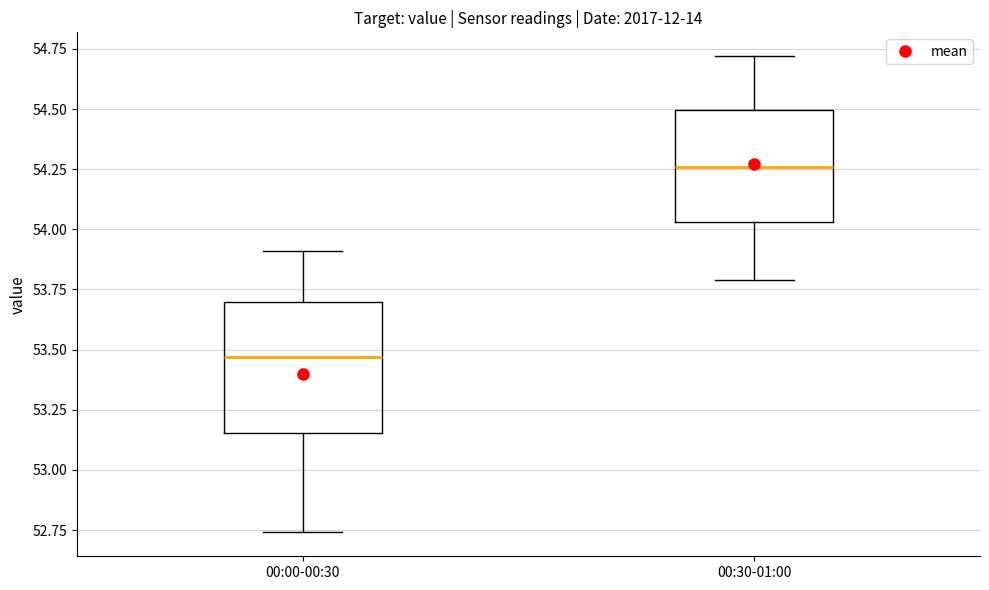

Which box's median line is the lowest?

00:00-00:30